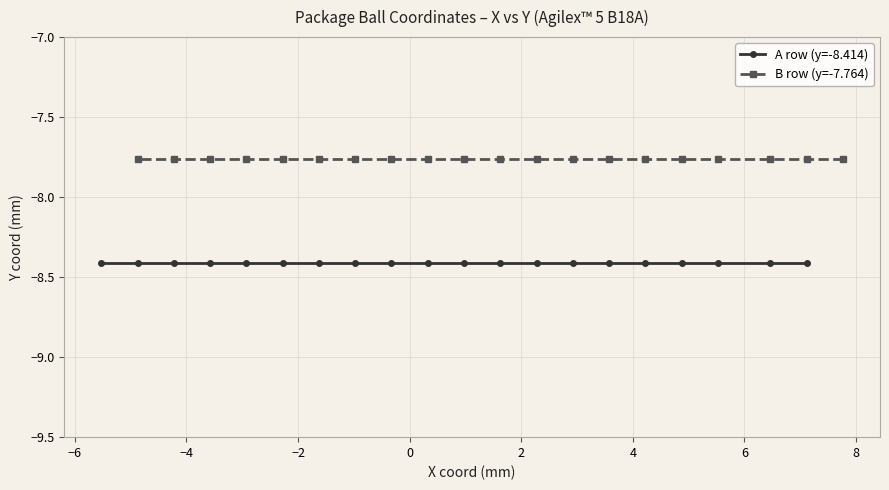

How many lines are shown in the chart?

2